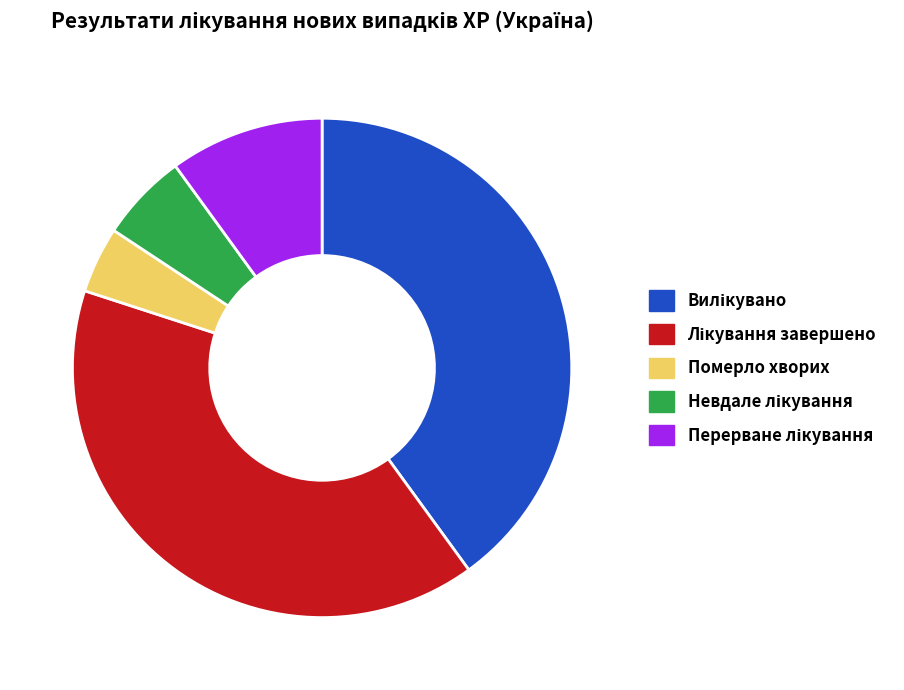

What is the smallest slice in the pie chart?

Померло хворих